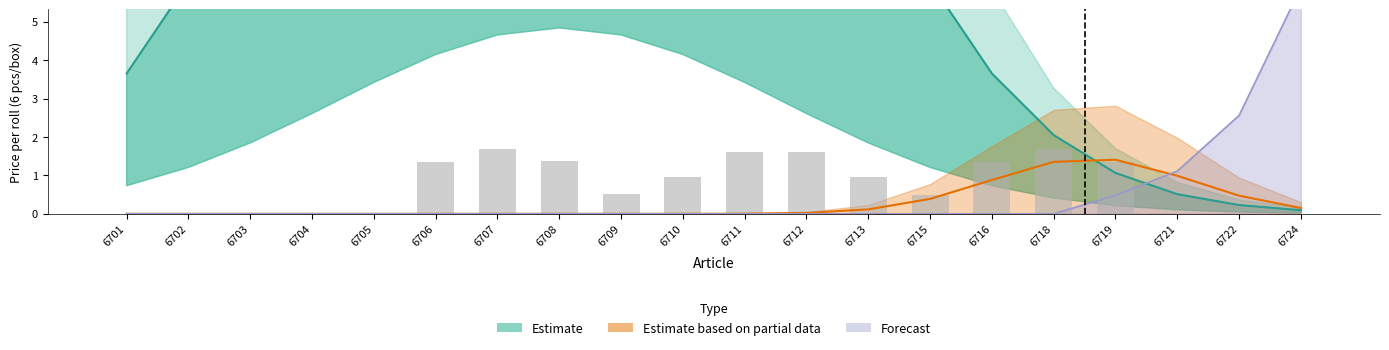

Reading left to right, list all the values displayed in this chart.

Estimate: 3.7	6.0	9.2	13.1	17.1	20.7	23.3	24.2	23.3	20.7	17.1	13.1	9.2	6.0	3.7	2.0	1.1	0.5	0.2	0.1
Estimate based on partial data: 0.0	0.0	0.0	0.0	0.0	0.0	0.0	0.0	0.0	0.0	0.0	0.0	0.1	0.4	0.9	1.4	1.4	1.0	0.5	0.2
Forecast: 0.0	0.0	0.0	0.0	0.0	0.0	0.0	0.0	0.0	0.0	0.0	0.0	0.0	0.0	0.0	0.0	0.5	1.1	2.6	5.9